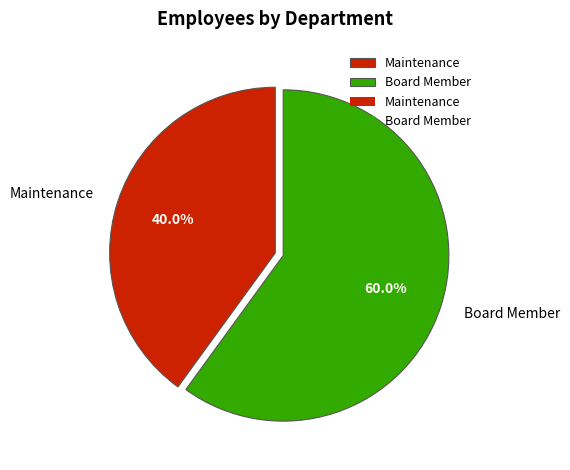

To the nearest percent, what is the difference between the largest and smallest slice percentages?

20%